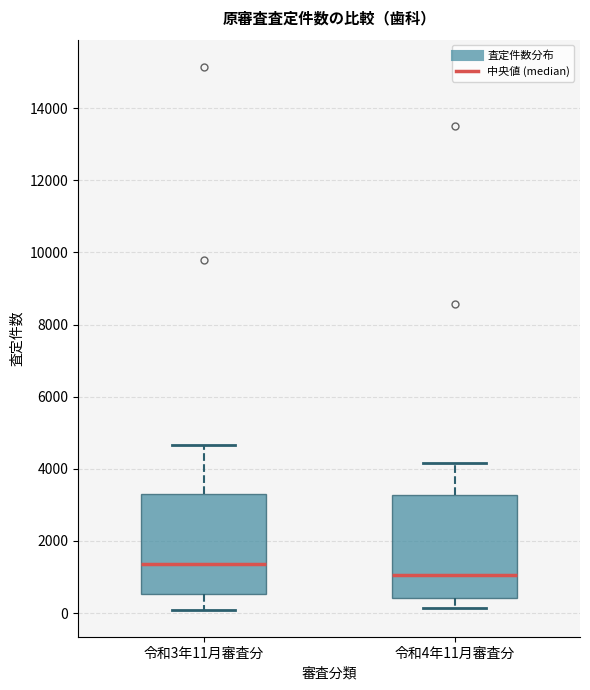

Where does the lower whisker of the box for 令和3年11月審査分 end on the y-axis? The values are not printed on the chart, so give them approximately, as read against the axis.

0